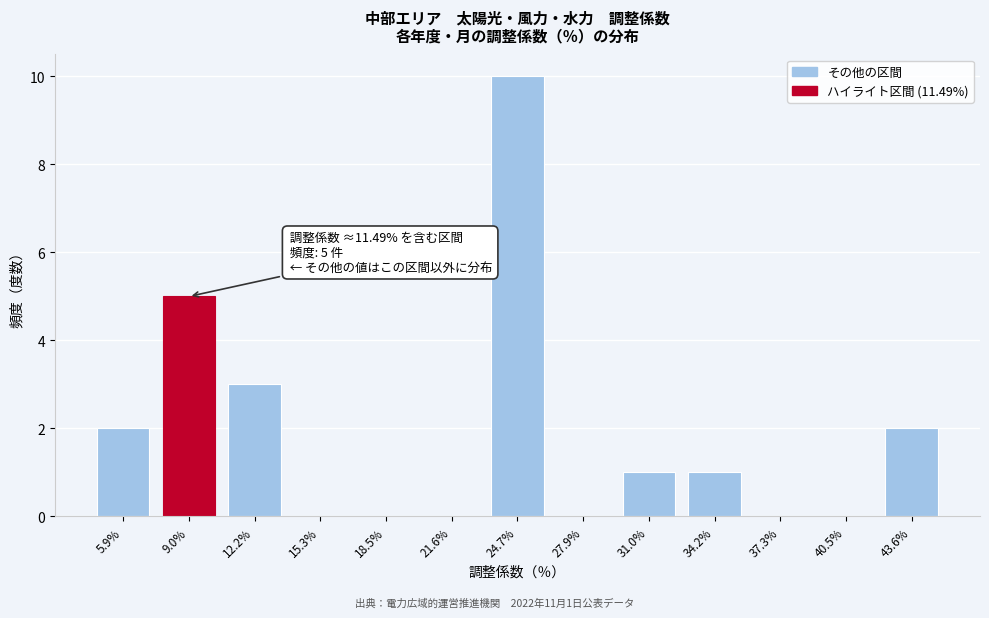

Reading left to right, extract all data points from this chart.

5.9%=2	9.0%=5	12.2%=3	15.3%=0	18.5%=0	21.6%=0	24.7%=10	27.9%=0	31.0%=1	34.2%=1	37.3%=0	40.5%=0	43.6%=2